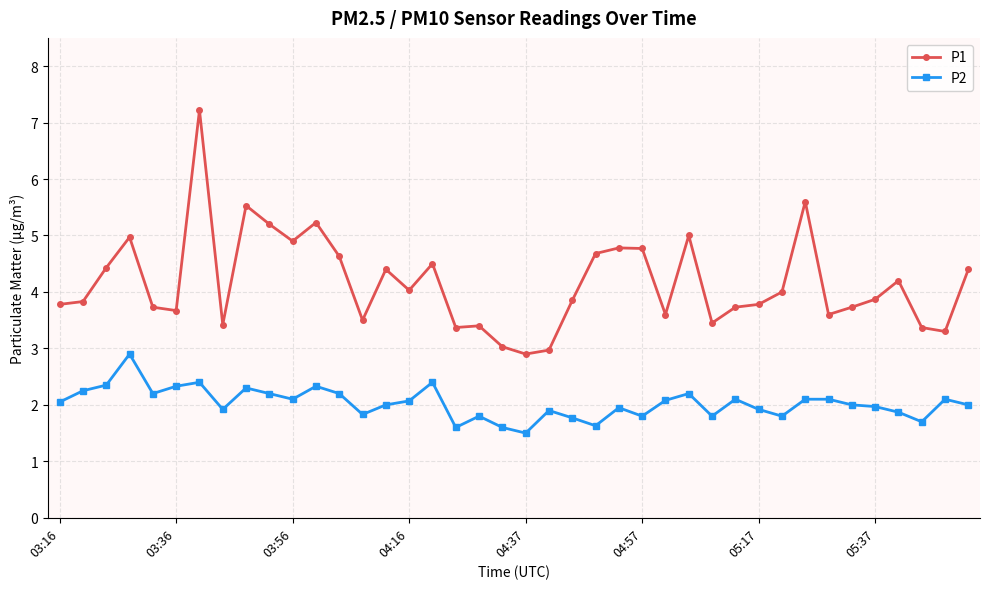

True or false: P2 and P1 cross at least once.

False